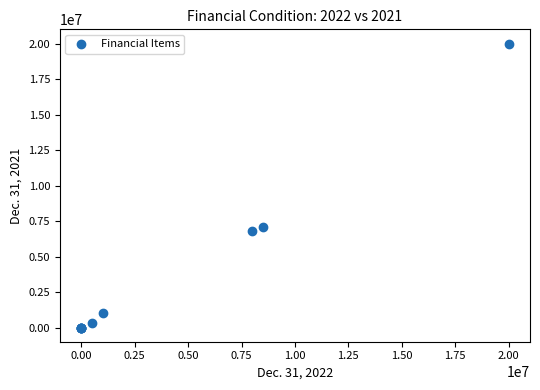

What Y value in the scatter plot is closest to 10000000?

7110833.0